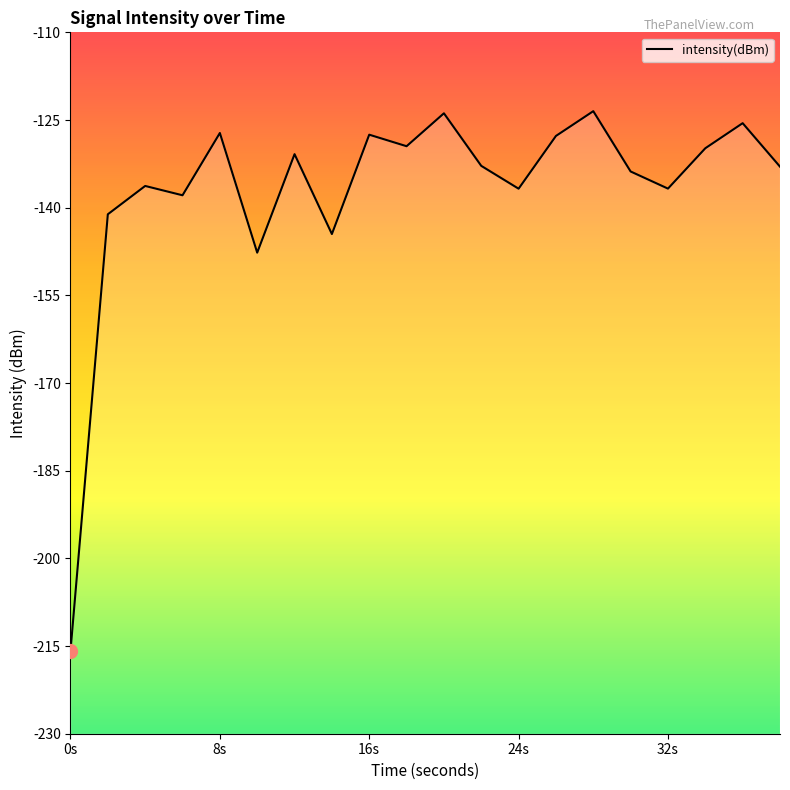

At which label does the data first exceed -132?

8s